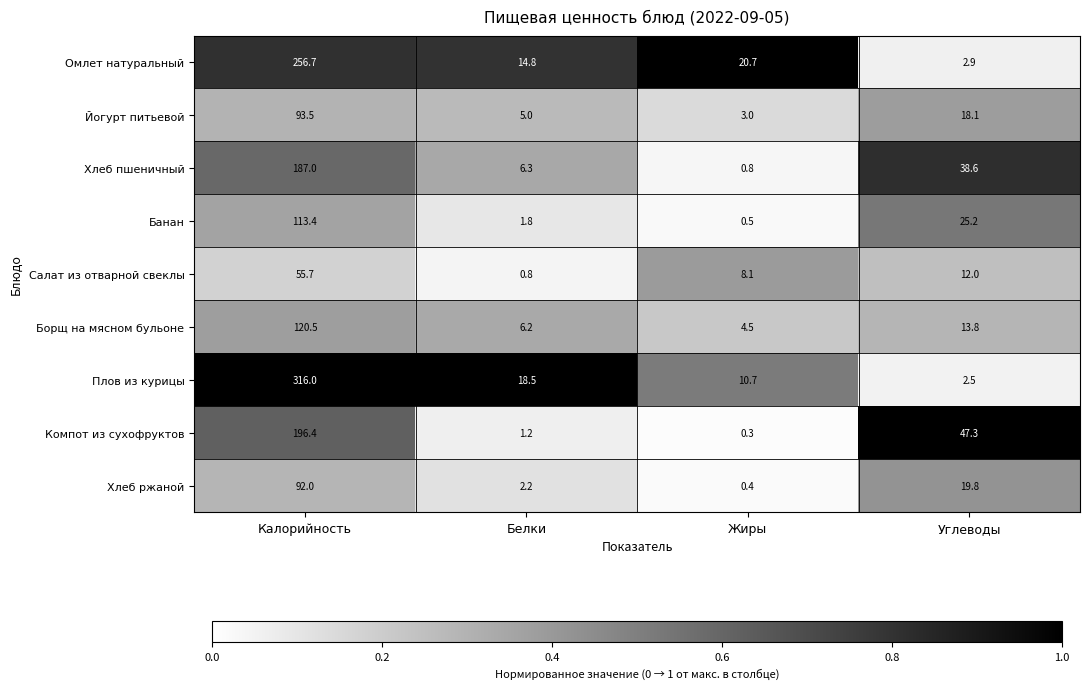

What is the difference between the maximum and minimum values in the Плов из курицы series?

313.5